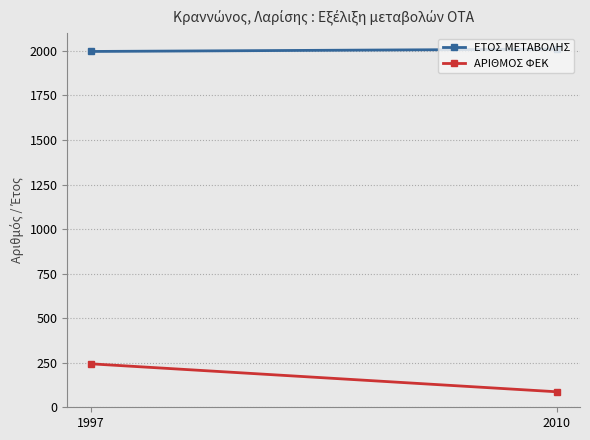

How many ΕΤΟΣ ΜΕΤΑΒΟΛΗΣ values are between 1997 and 2010?

2